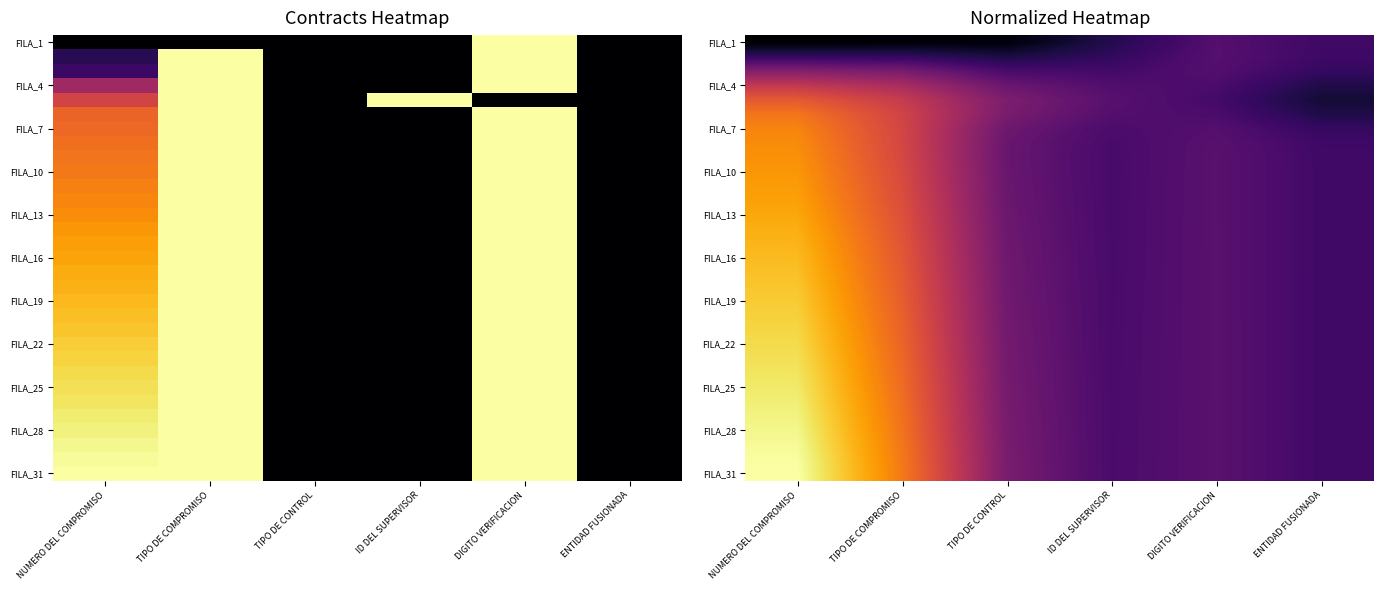

How many FILA_28 values are between 0 and 1?

6